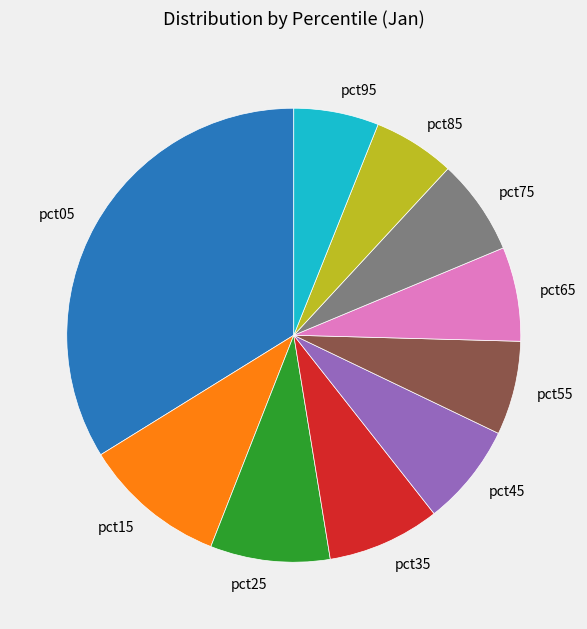

Is there any slice that represents more than half of the pie?

No